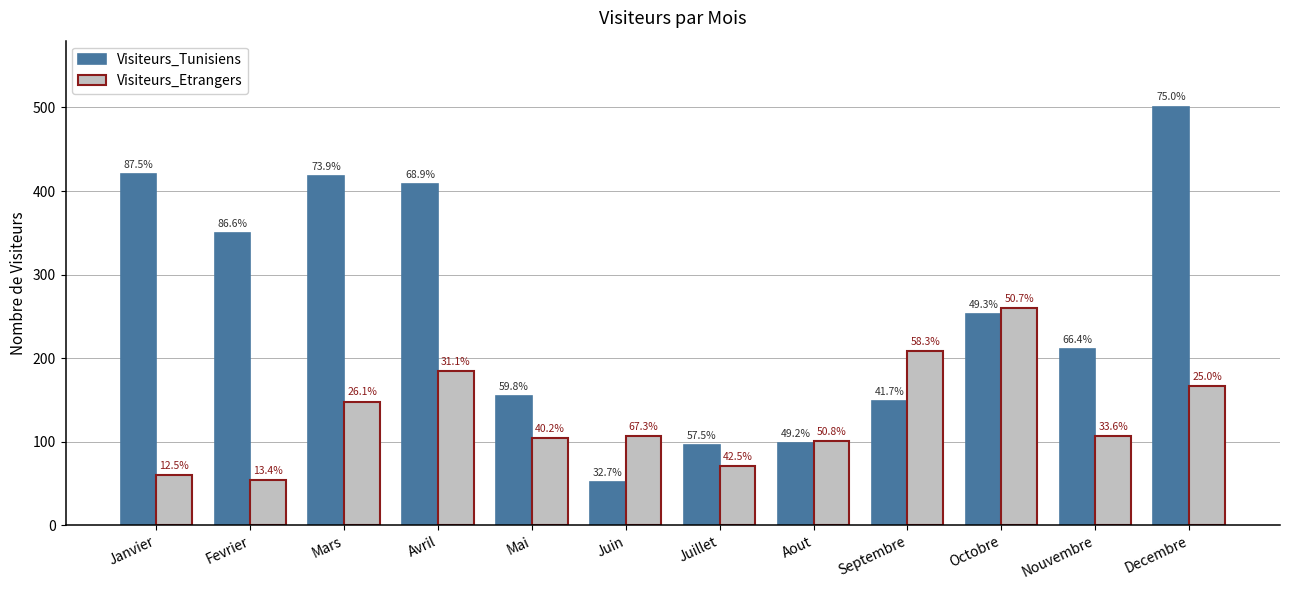

What is the maximum value shown in the chart?

501